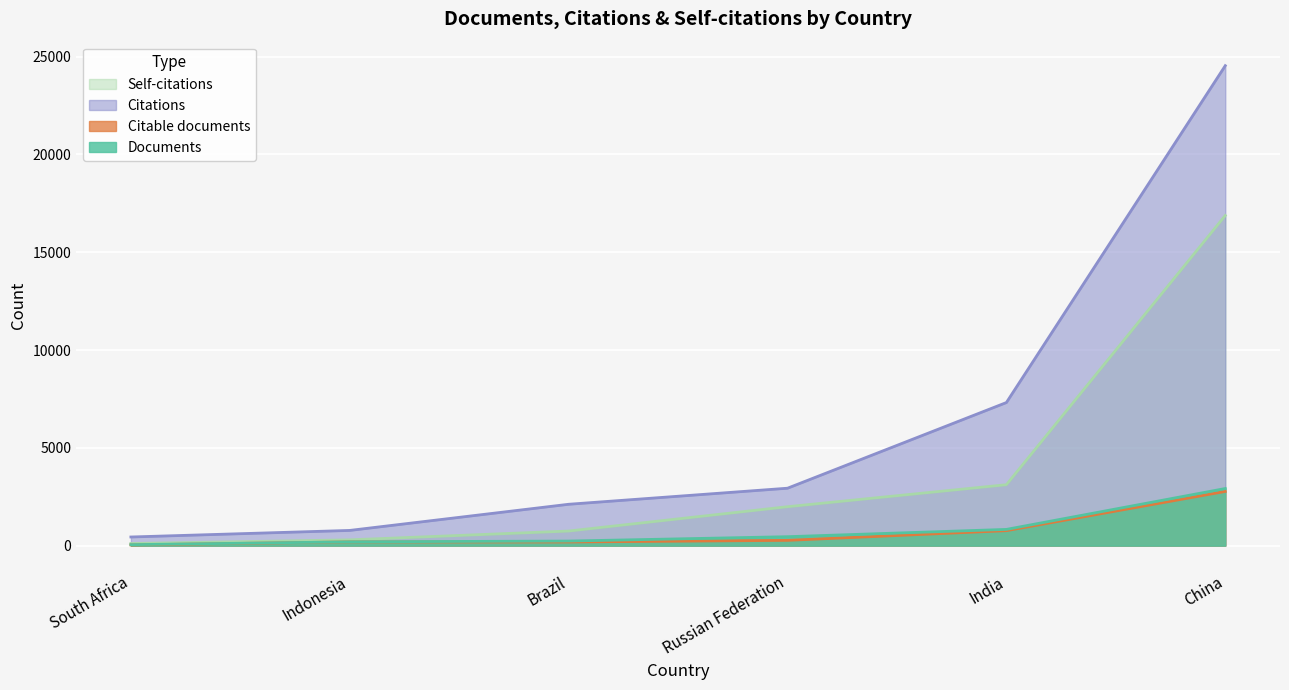

What position from the right is China?

1